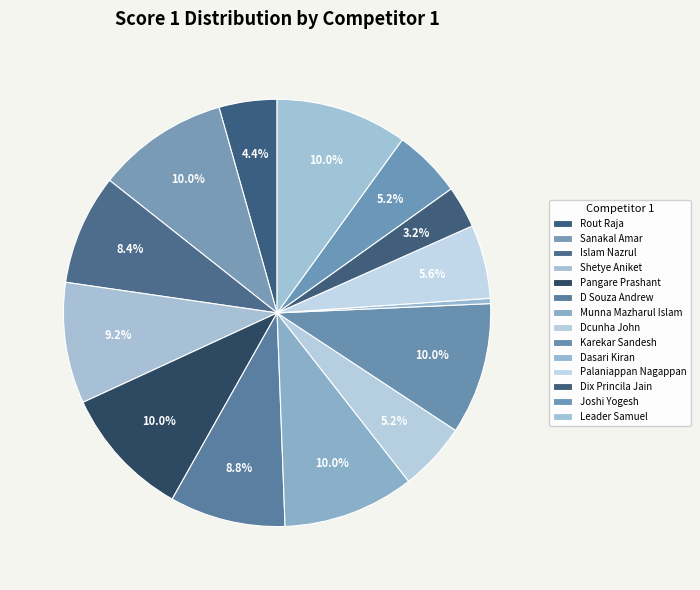

What is the change in value from D Souza Andrew to Dix Princila Jain?

-14